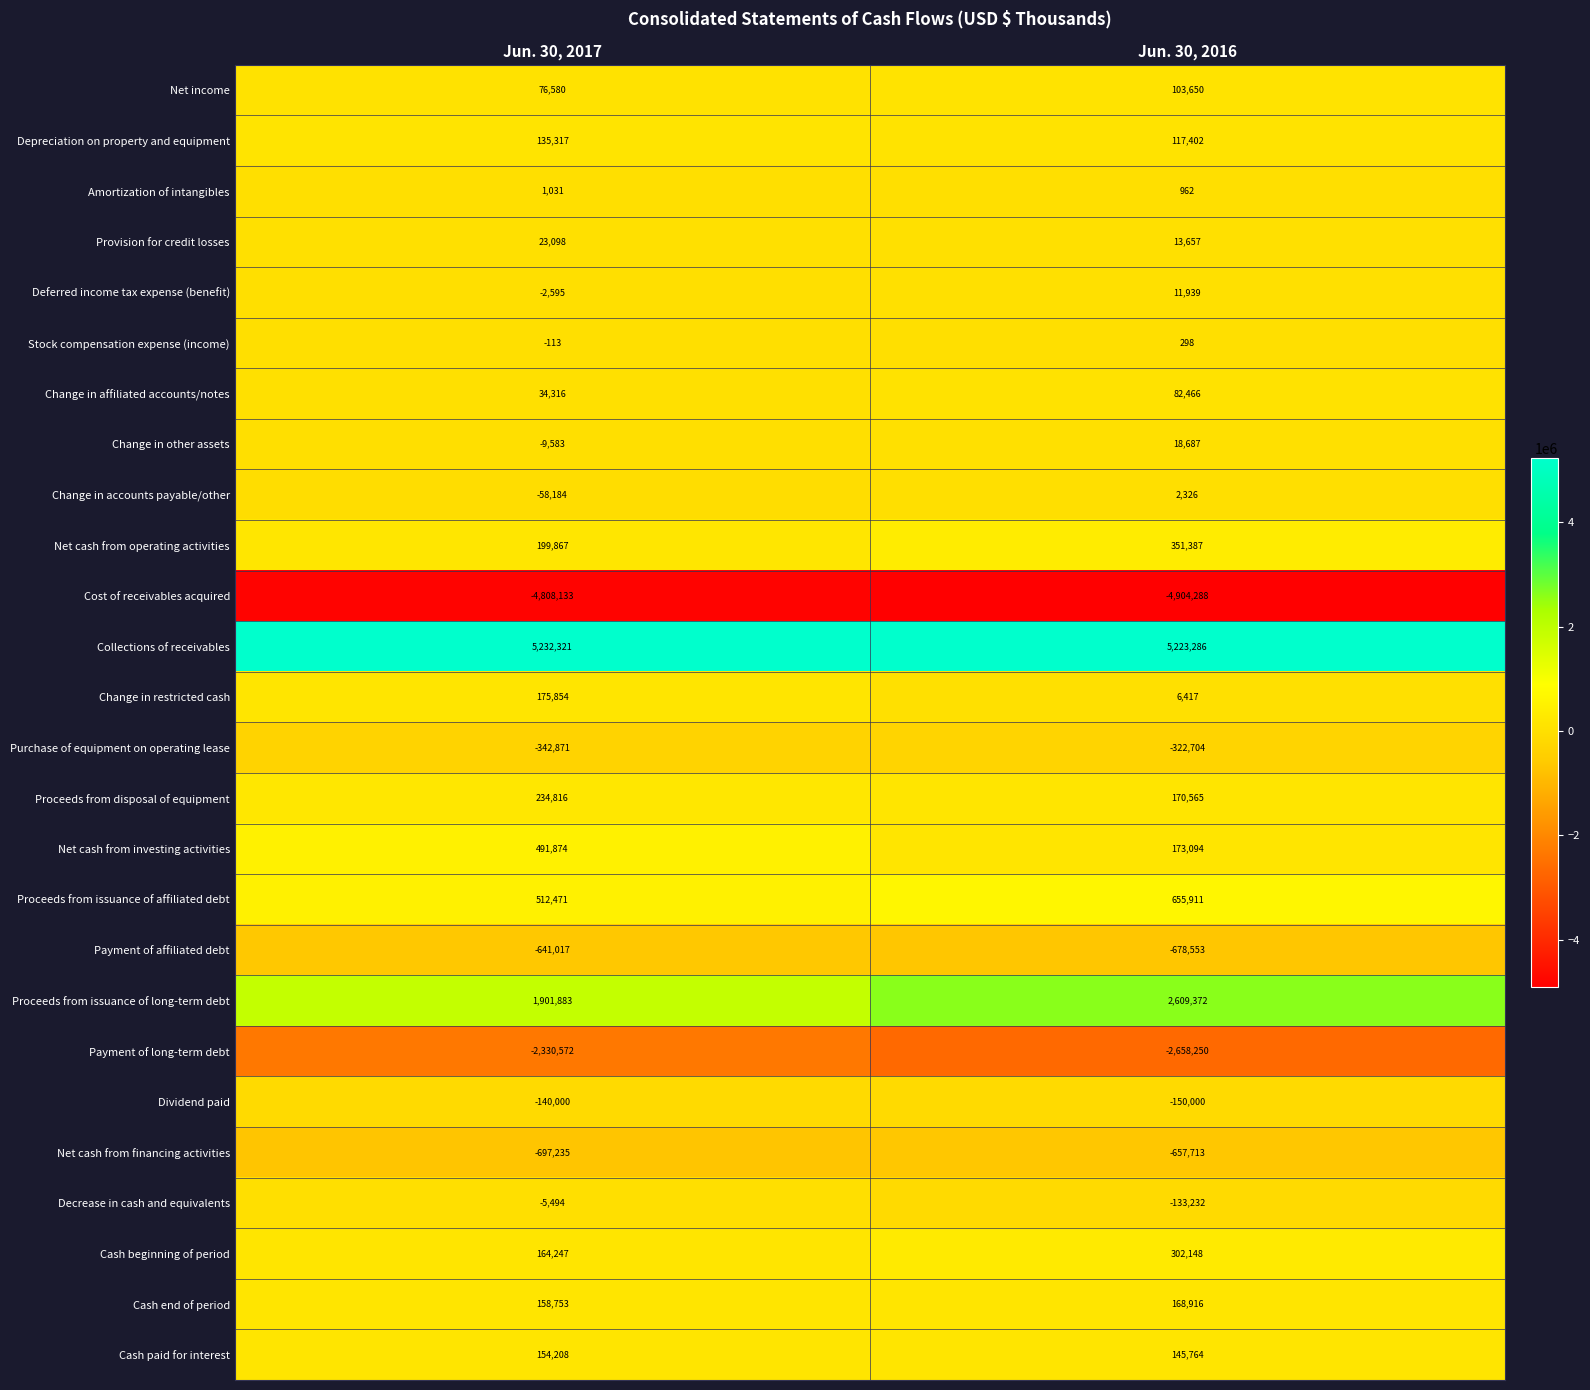

Is it true that Stock compensation expense (income) equals -113 at Jun. 30, 2017?

True